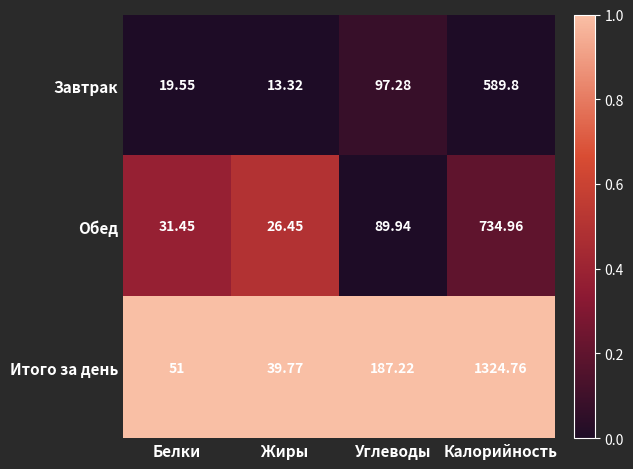

At which label does Итого за день reach its peak?

Калорийность